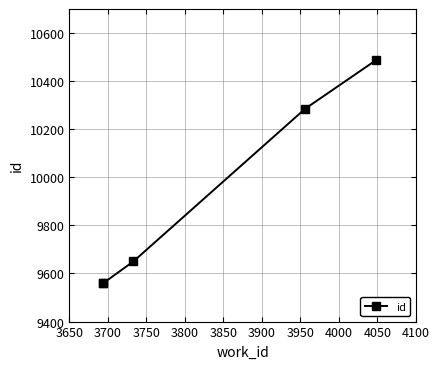

Does the chart display data point markers on the line(s)?

Yes